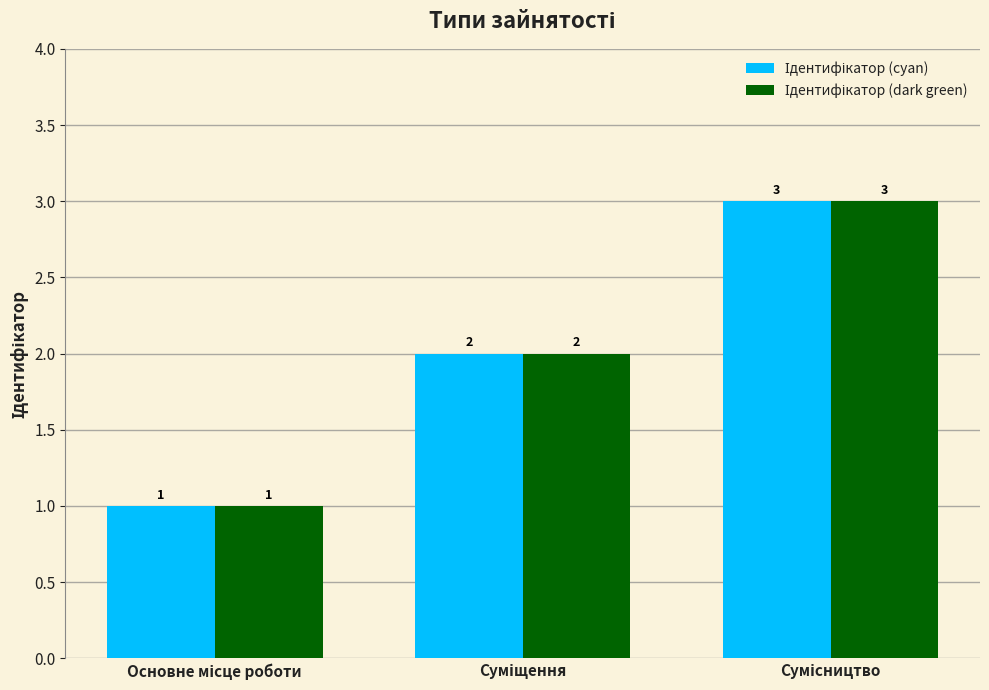

What is the value of the Ідентифікатор (cyan) bar at the 2nd from the left?

2